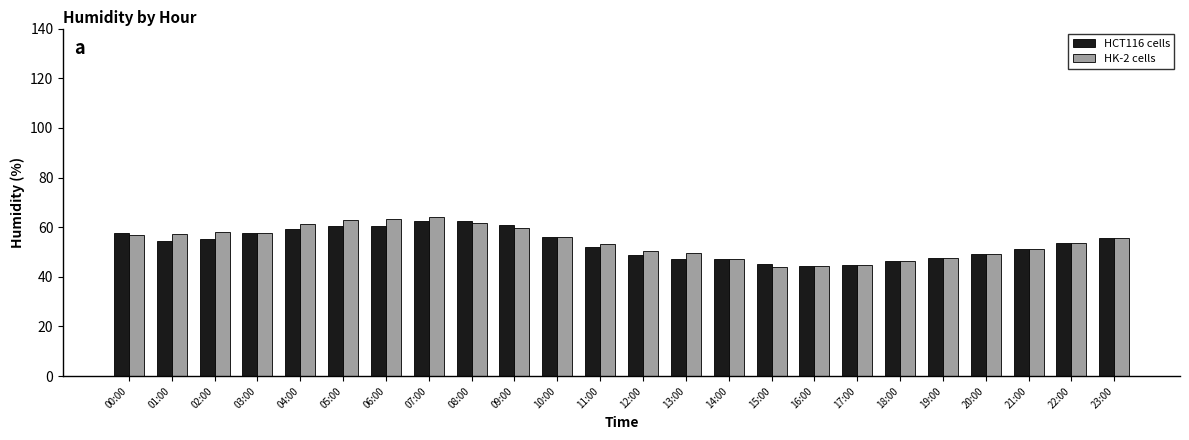

True or false: HCT116 cells has a value of 11.0 at 22:00.

False